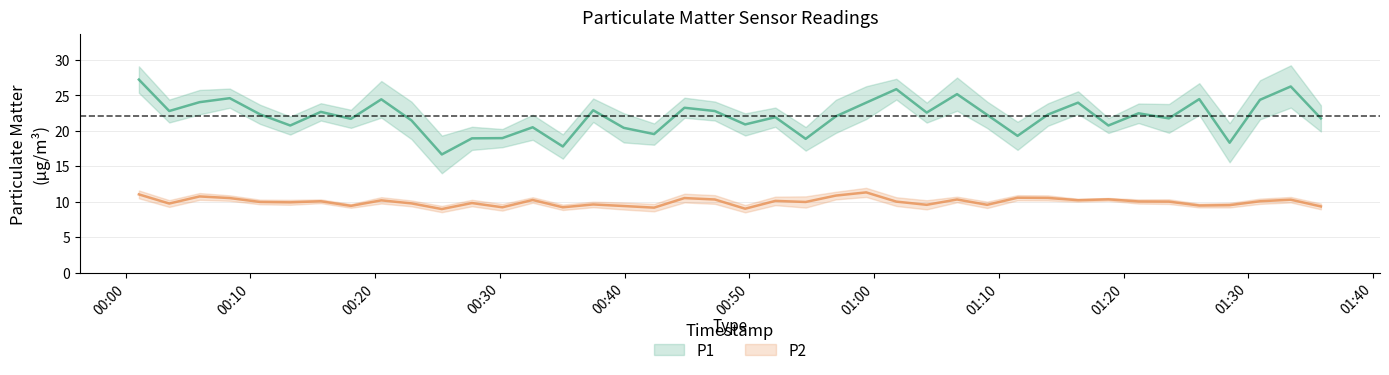

In P2, how many points are higher than both neighbors (excluding endpoints)?

13